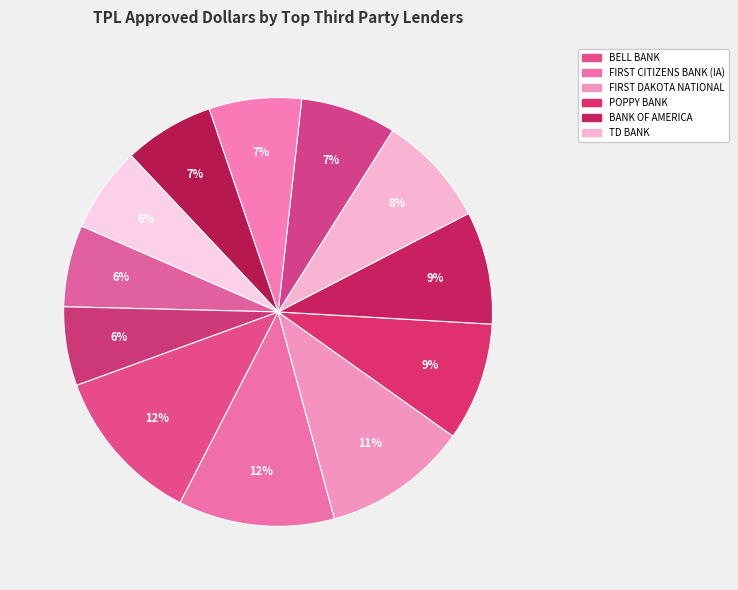

Which category has the smallest portion of the pie?

MUFG UNION BANK